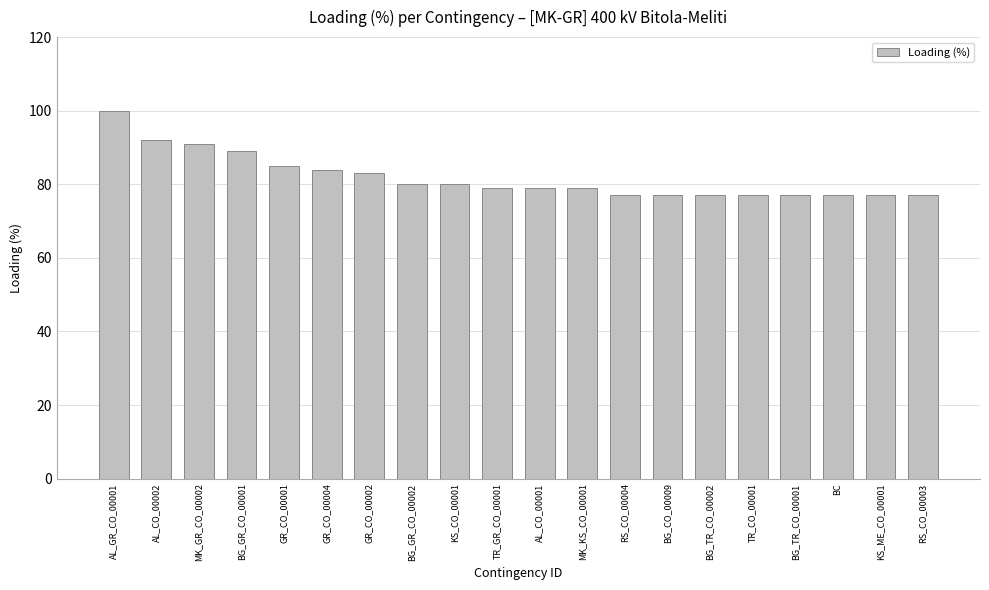

The value at GR_CO_00004 is 84. True or false?

True